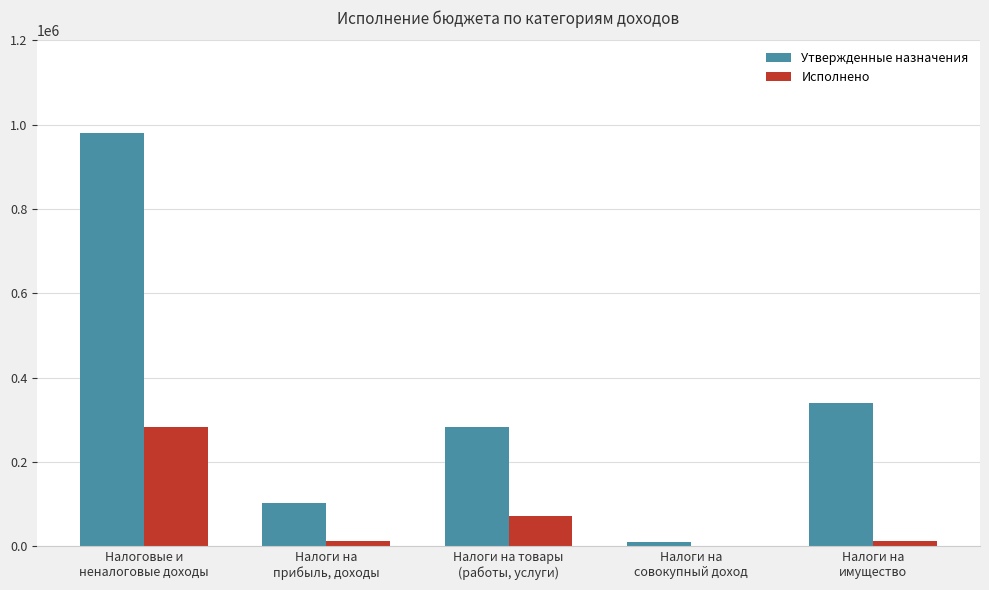

What is the sum of all Исполнено values?

382016.9